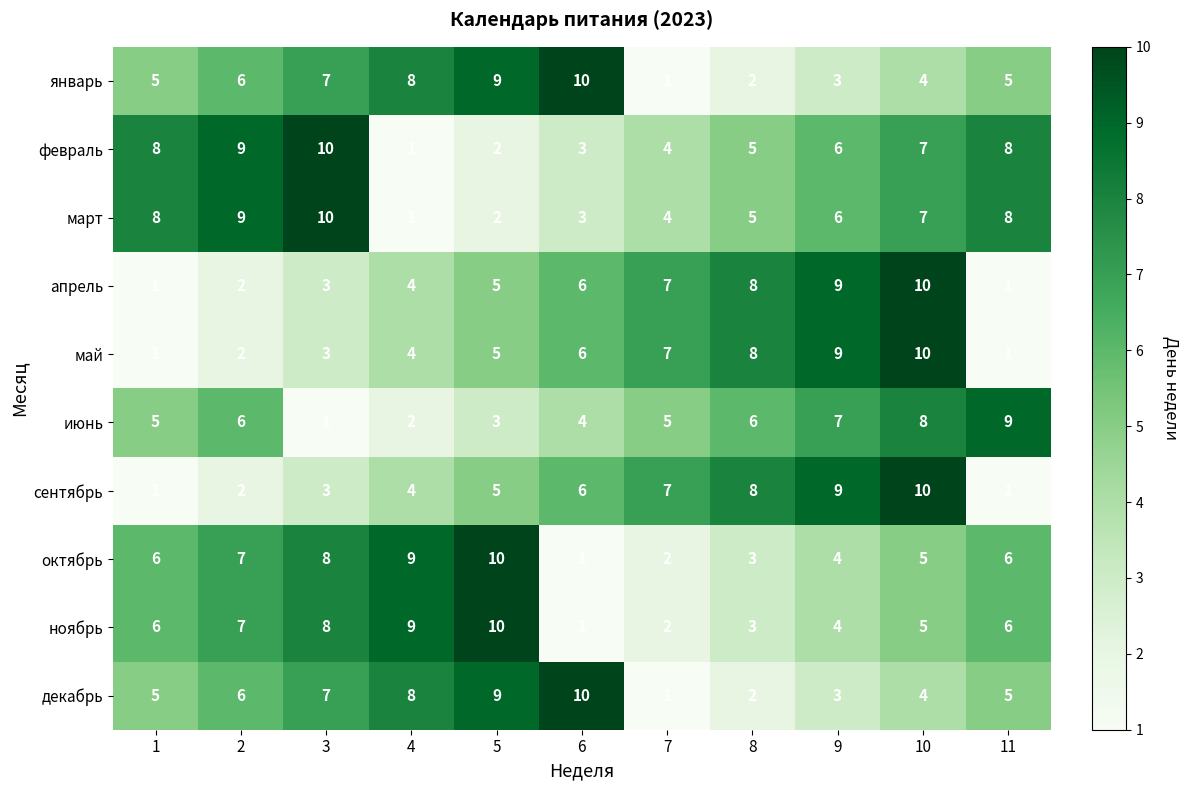

What is the average value of the январь series?

5